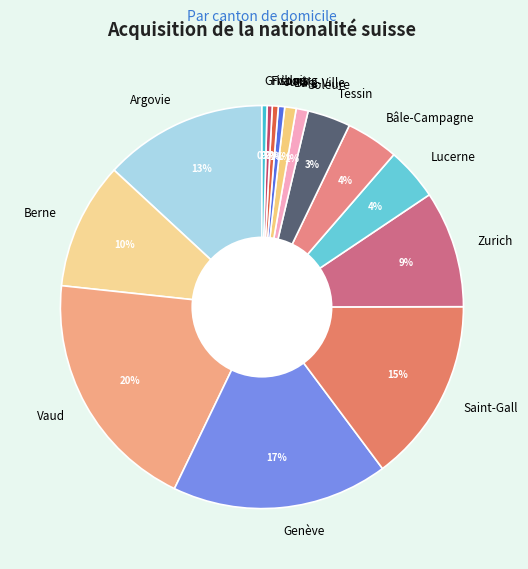

Between Lucerne and Berne, which is larger?

Berne